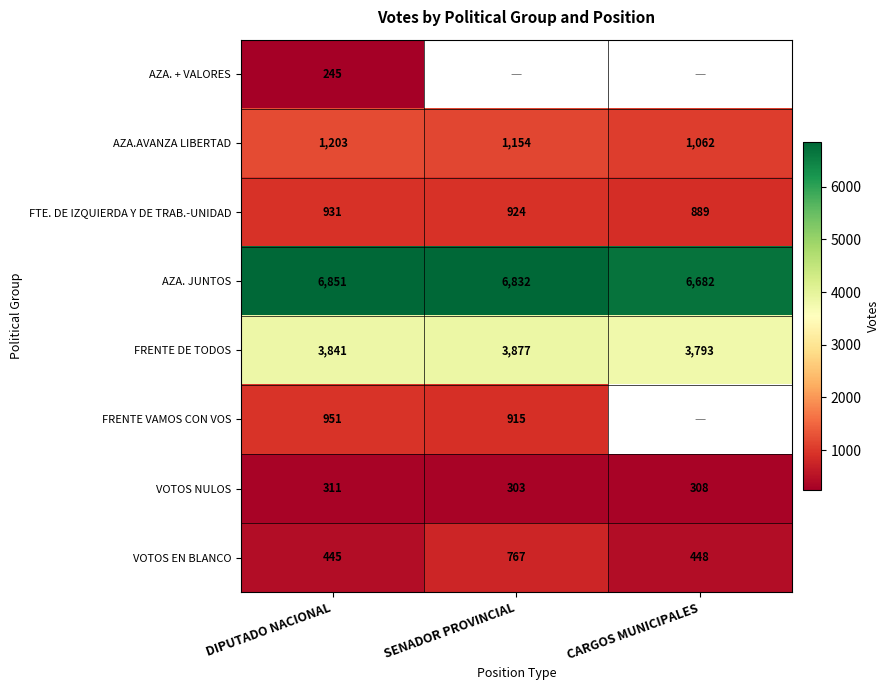

At which category is the sum across all series the highest?

DIPUTADO NACIONAL